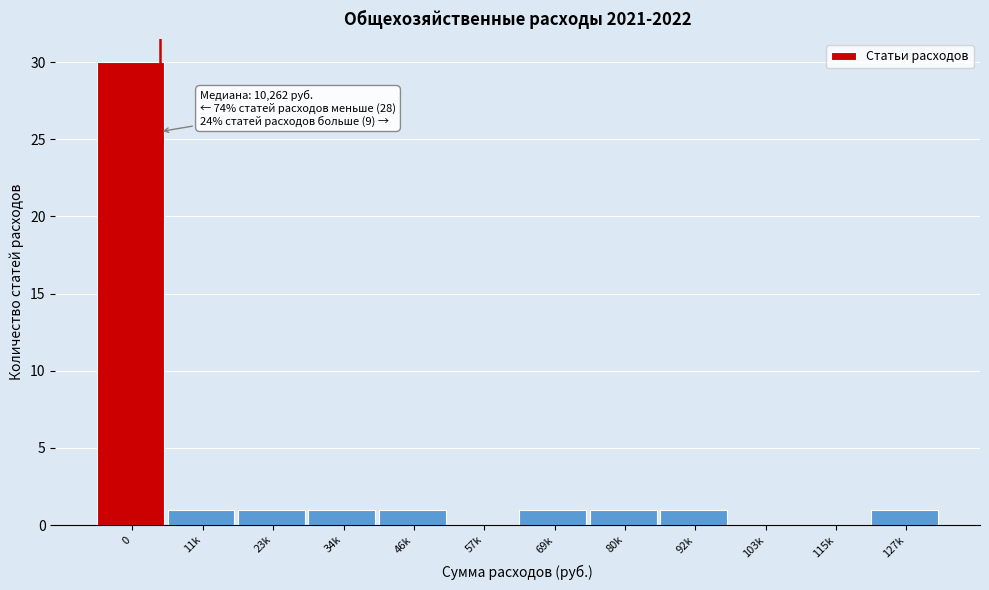

Reading left to right, list all the values displayed in this chart.

0=30	11k=1	23k=1	34k=1	46k=1	57k=0	69k=1	80k=1	92k=1	103k=0	115k=0	127k=1